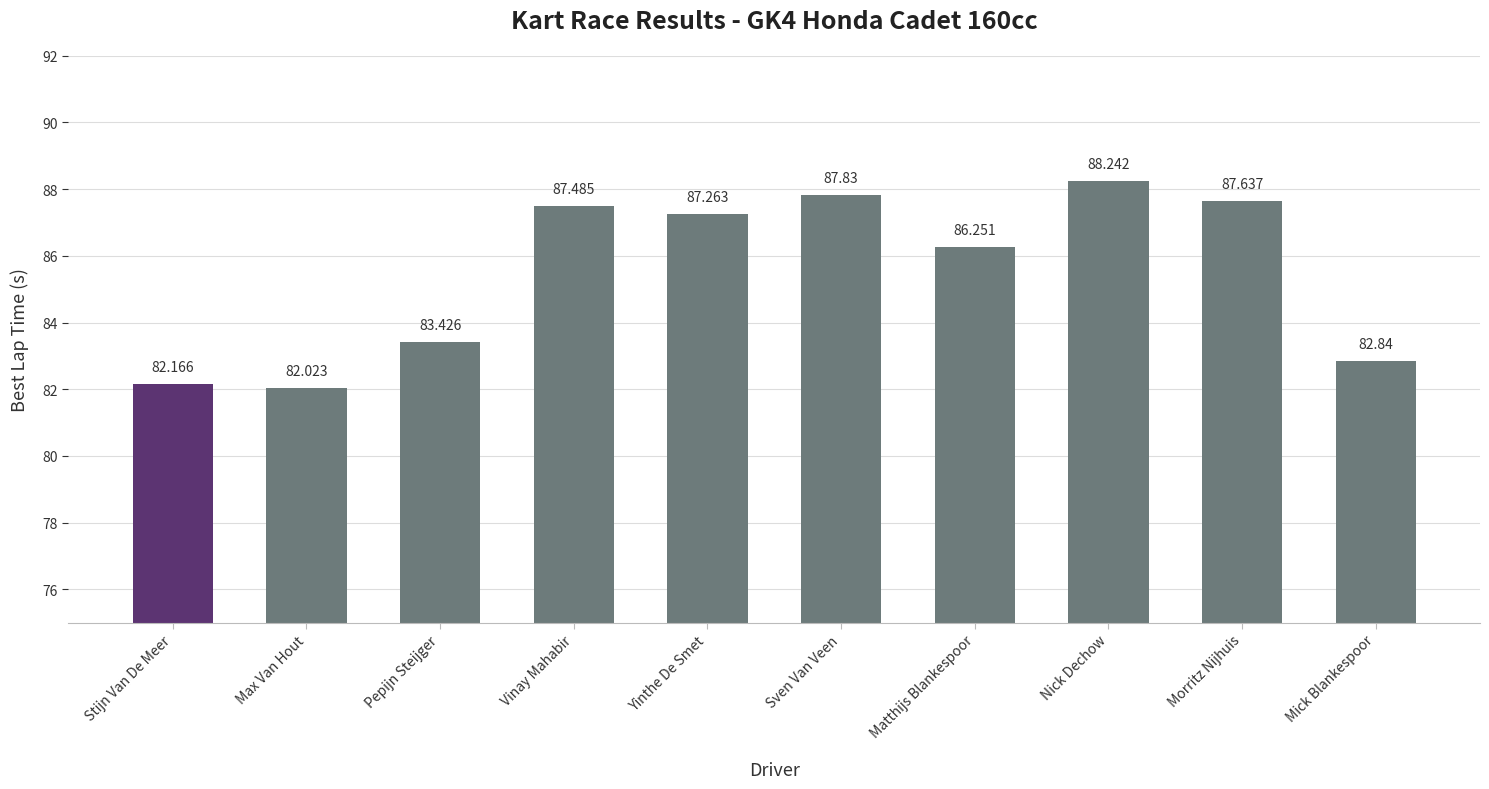

Count the number of values greater than 87.

5